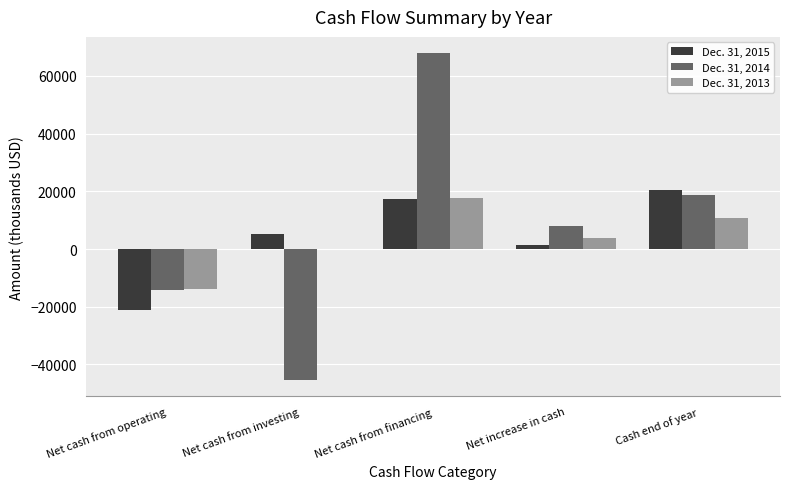

What is the highest value of the Dec. 31, 2014 series?

67853